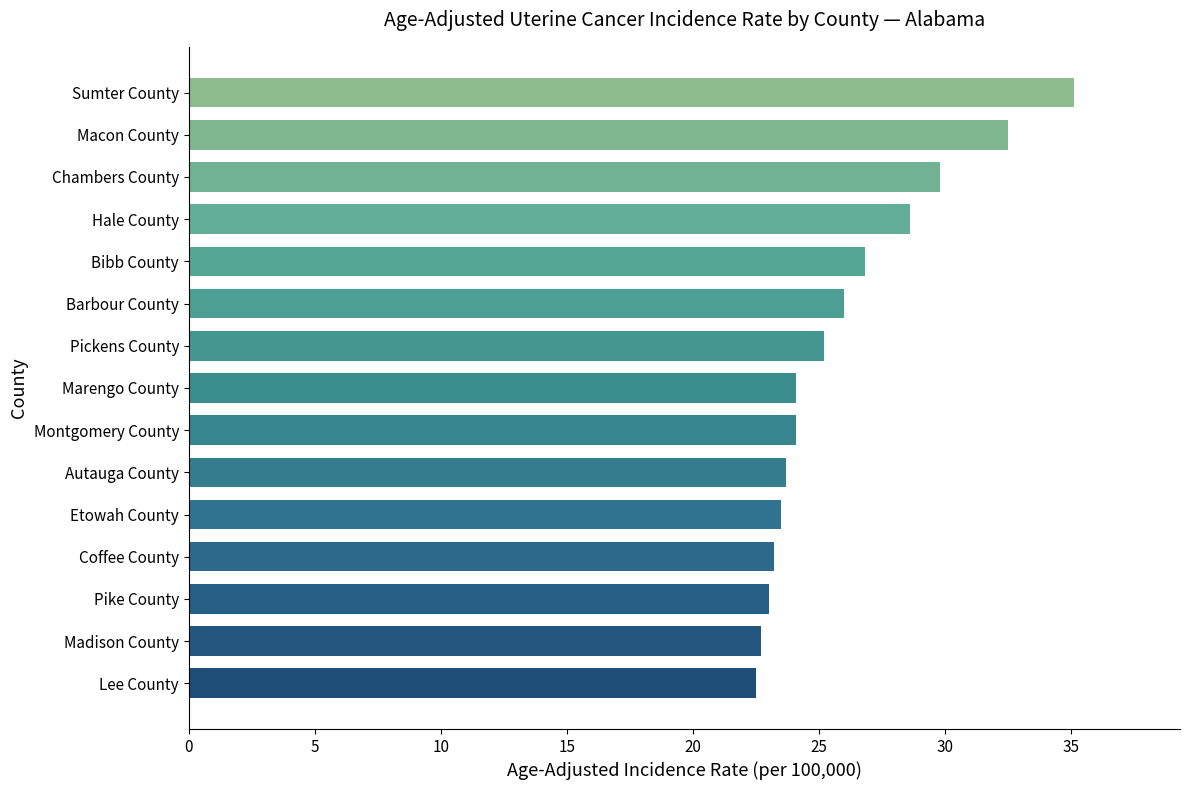

How many series are shown in this chart?

1